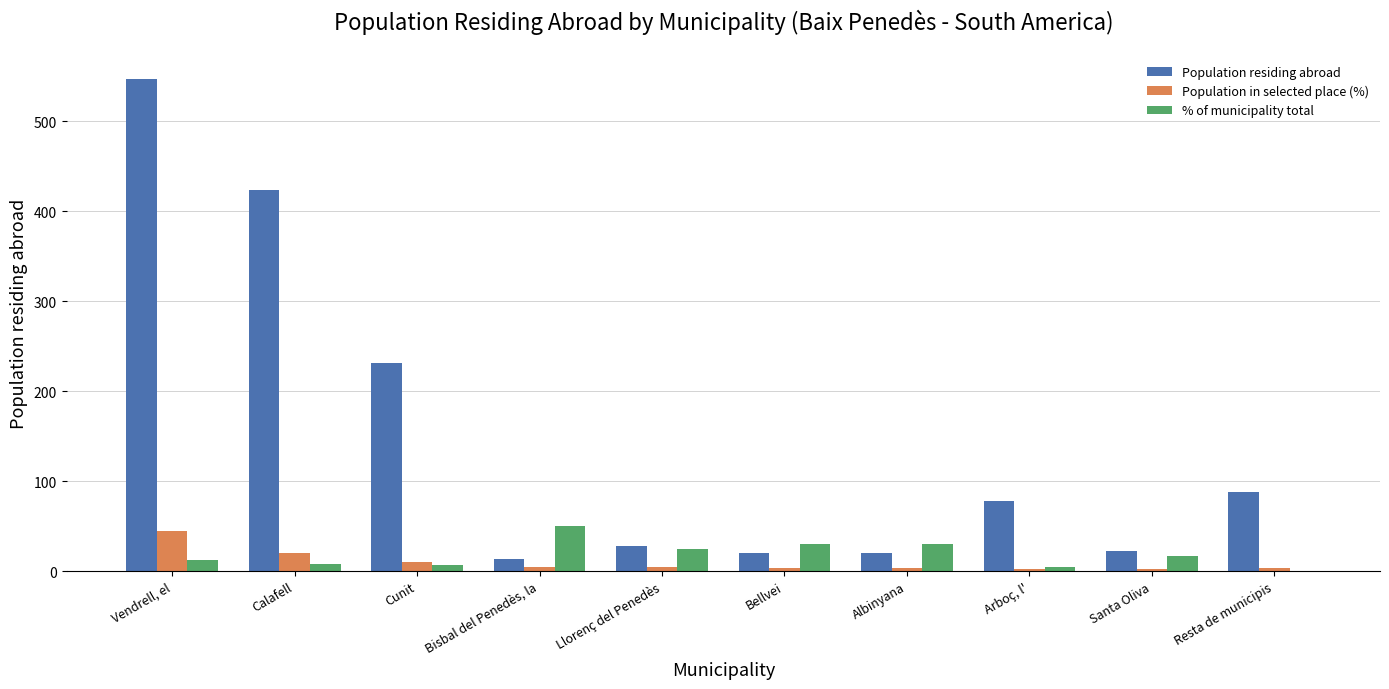

Where is Population residing abroad nearest to the value 280?

Cunit